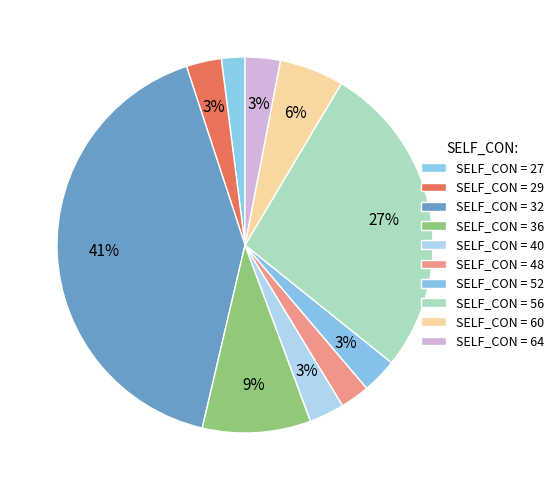

Count the number of slices in the pie.

10